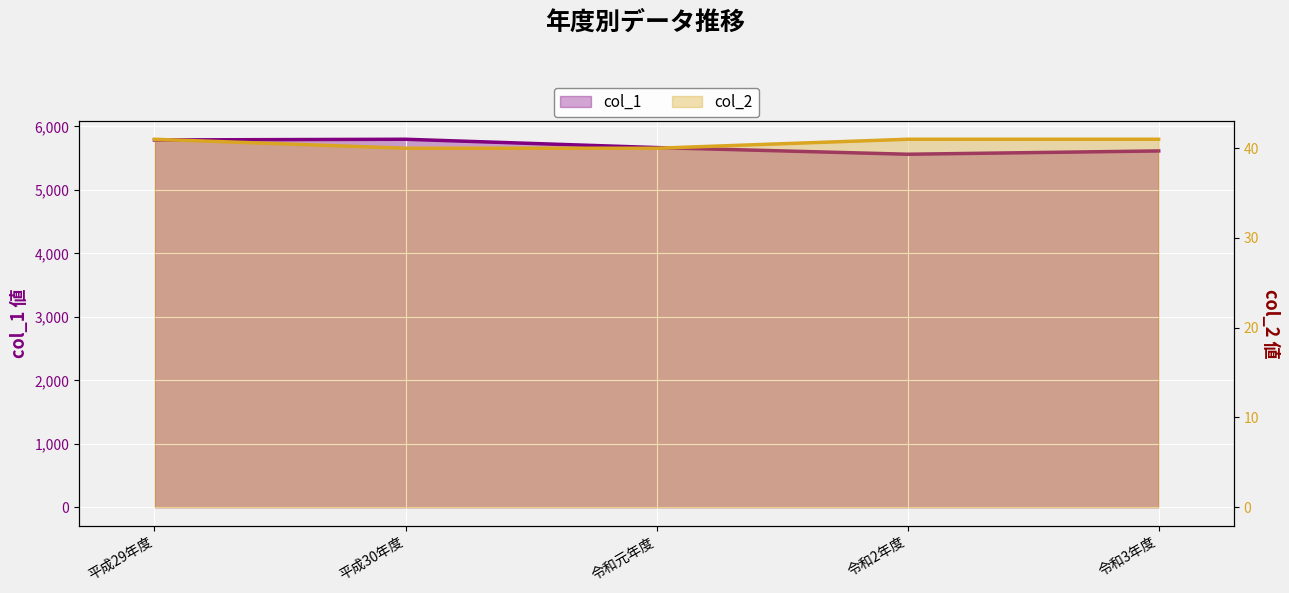

At which category does col_1 reach its first local valley?

令和2年度